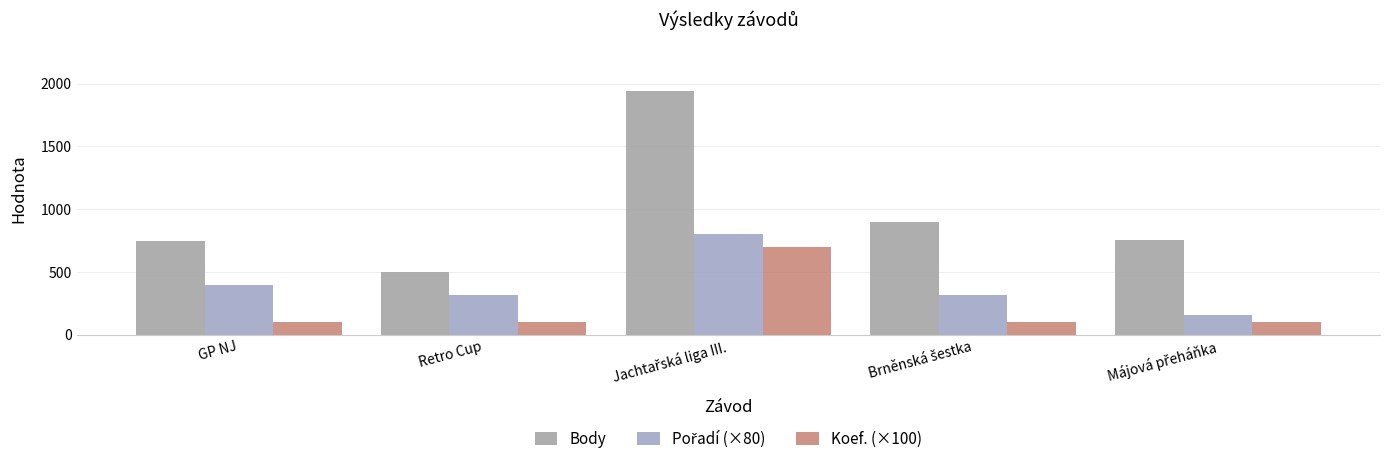

Are the bars grouped side by side (vs. stacked)?

Yes